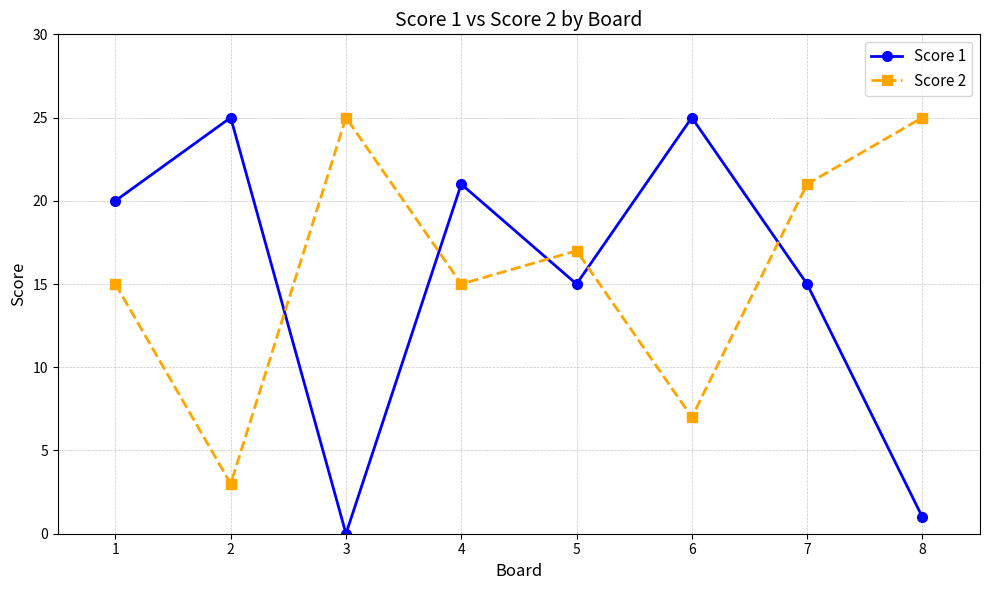

What is the total value across all series at 7?

36